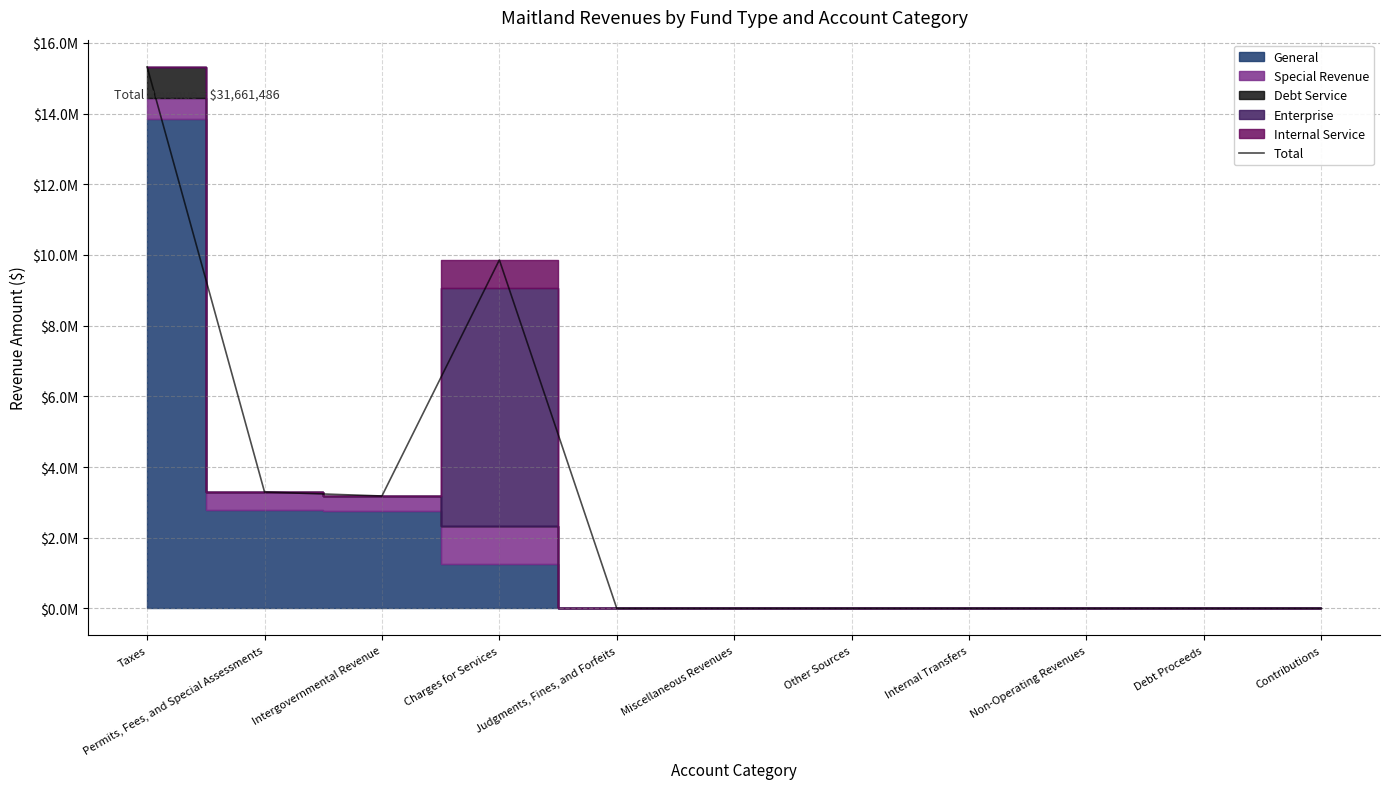

Rank the categories by value from lowest to highest.

Judgments, Fines, and Forfeits, Miscellaneous Revenues, Other Sources, Internal Transfers, Non-Operating Revenues, Debt Proceeds, Contributions, Intergovernmental Revenue, Permits, Fees, and Special Assessments, Charges for Services, Taxes